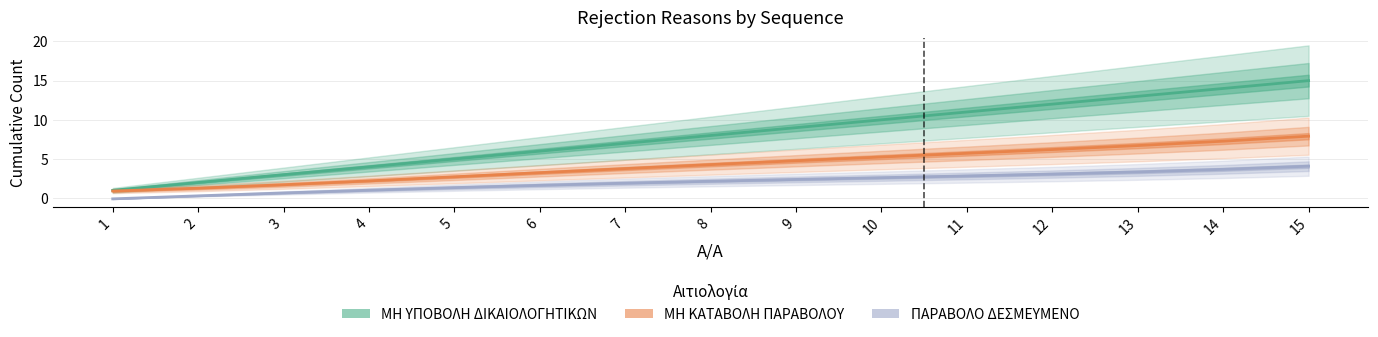

True or false: ΜΗ ΚΑΤΑΒΟΛΗ ΠΑΡΑΒΟΛΟΥ has more than 2 points higher than both neighbors.

False